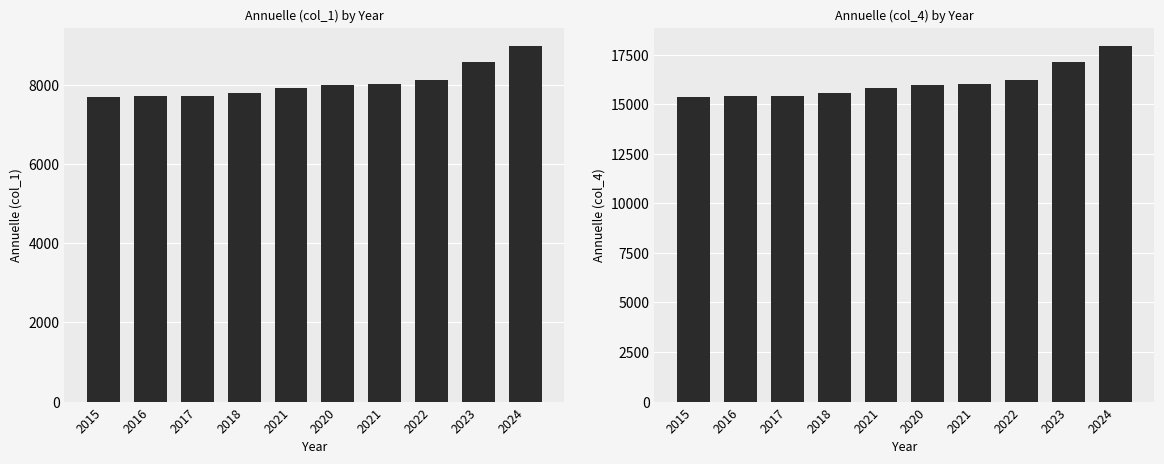

What is the average value of the Annuelle (col_4) series?

16088